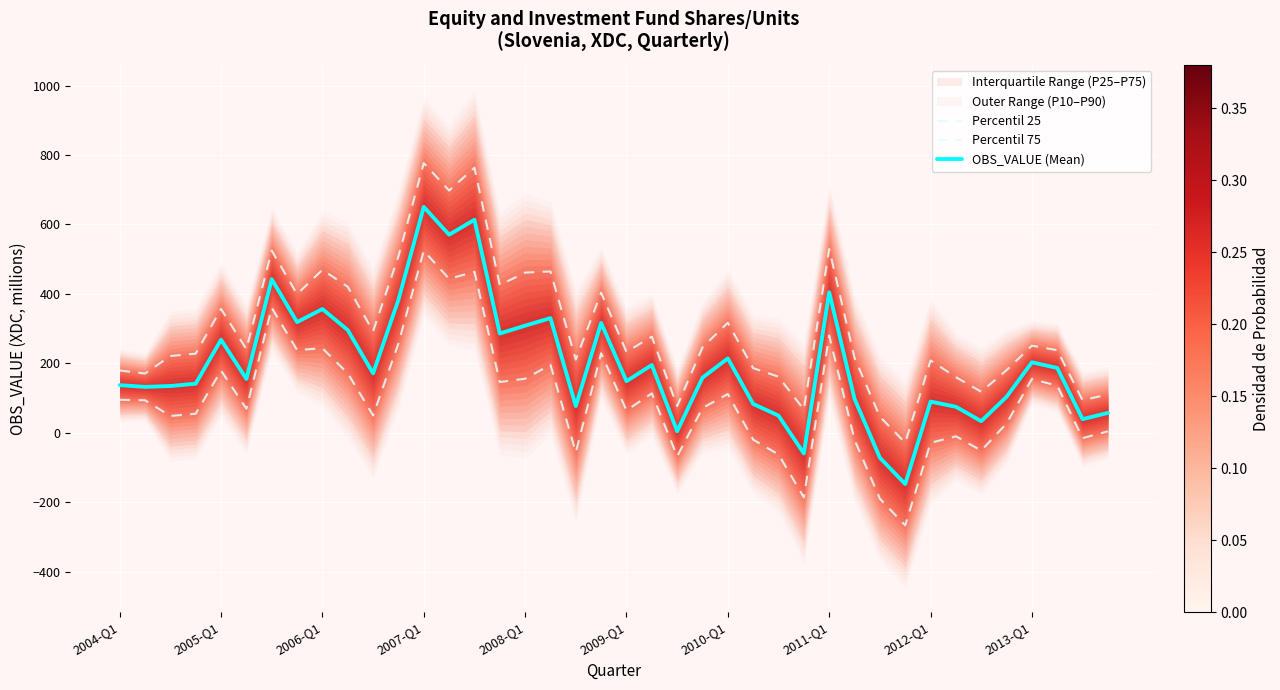

List the series in order of their overall mean, lowest first.

Percentil 25, OBS_VALUE (Mean), Percentil 75